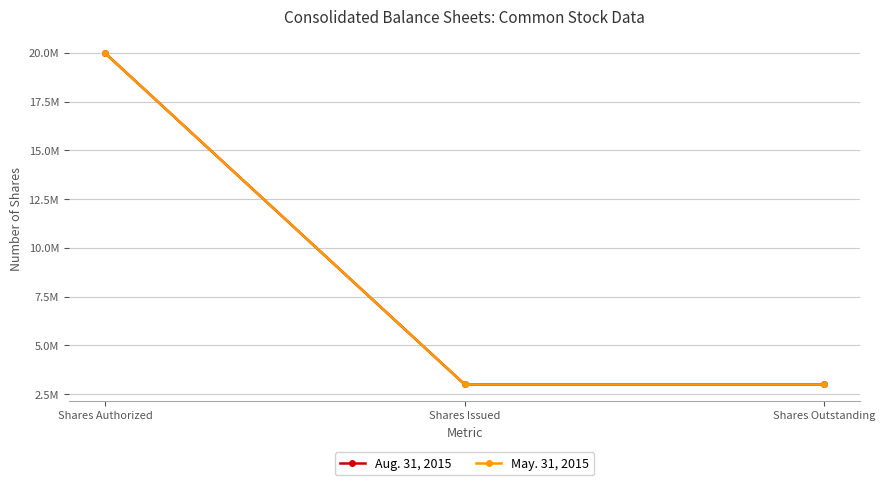

At how many categories does at least one series exceed 14963471?

1